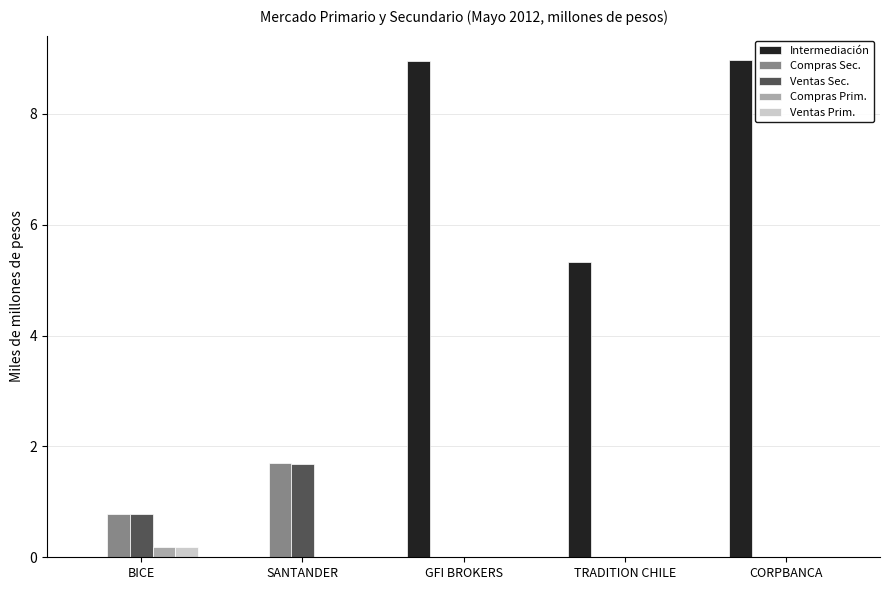

Count the number of categories in the chart.

5